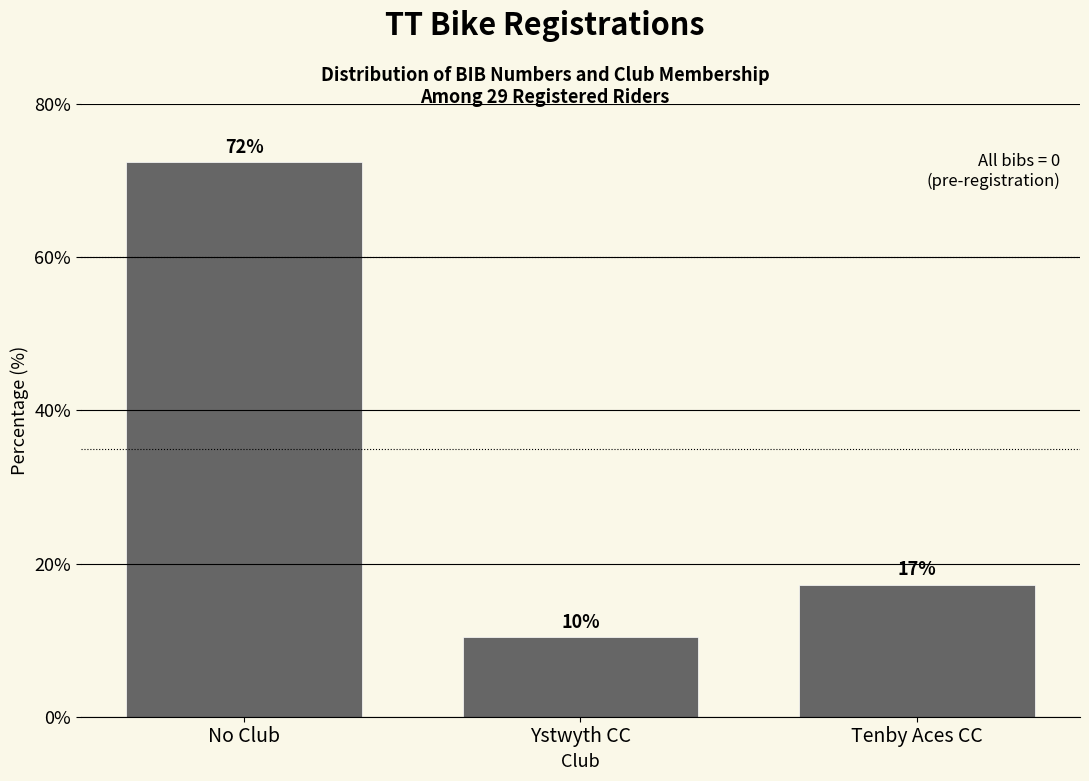

How many bars are there in total?

3